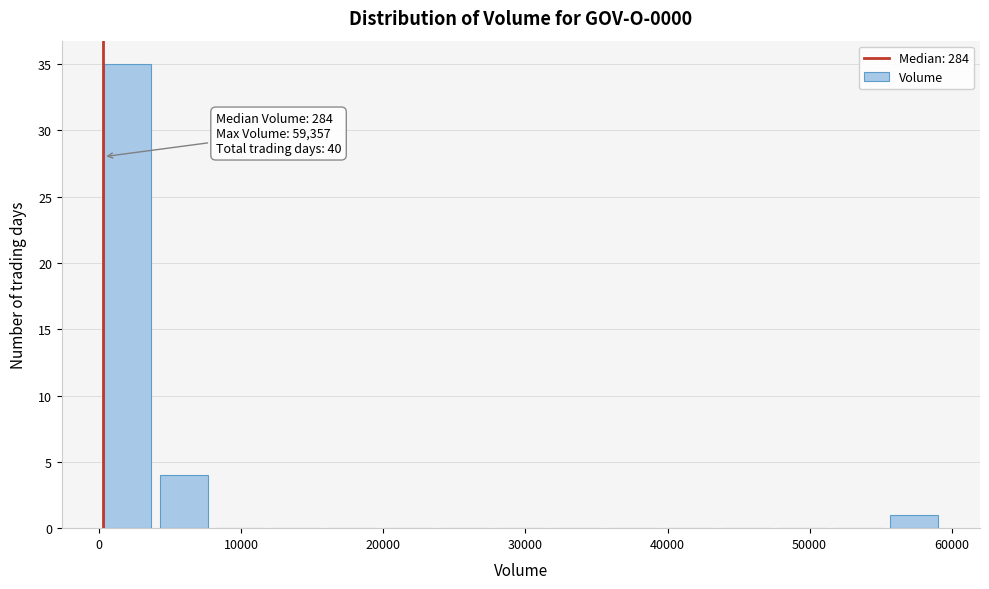

Around what value on the x-axis is the tallest bar? Give the approximate position of its centre, as read against the axis.

2000